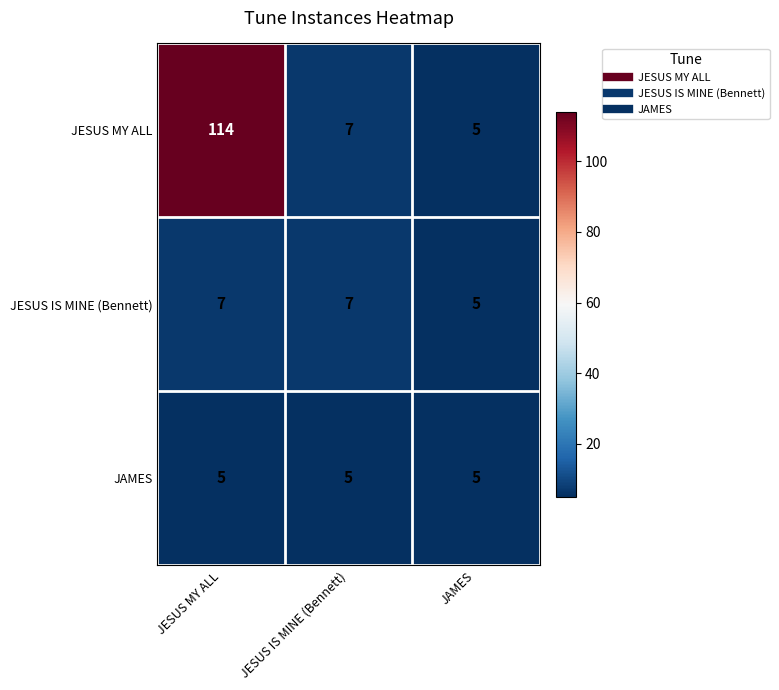

Rank the categories by JESUS MY ALL value from lowest to highest.

JAMES, JESUS IS MINE (Bennett), JESUS MY ALL